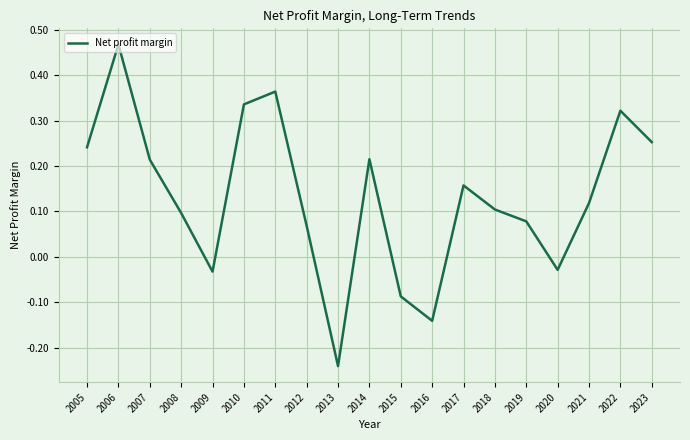

What is the change in value from 2008 to 2023?

+0.2